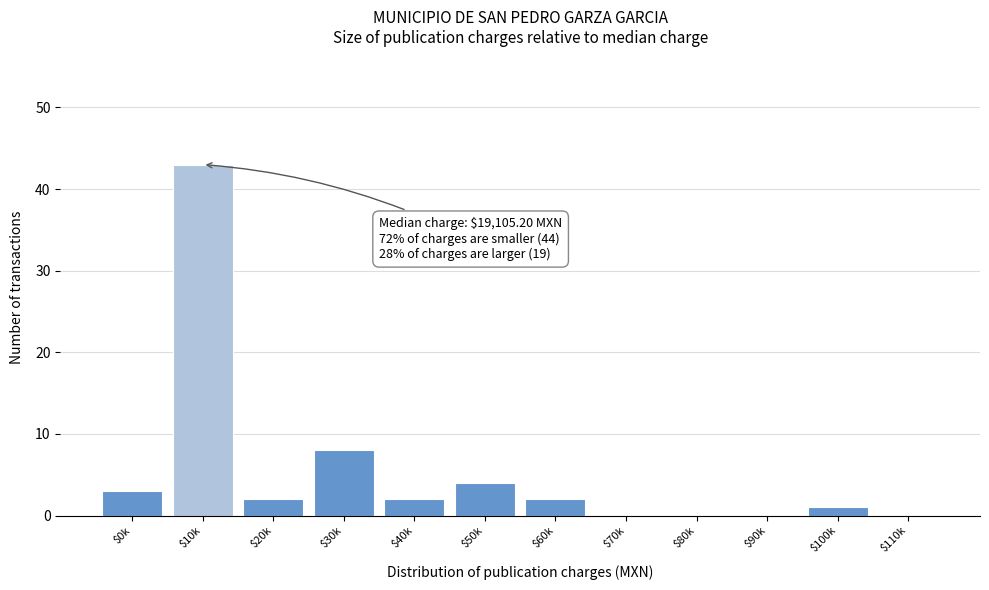

What is the greatest value displayed?

43